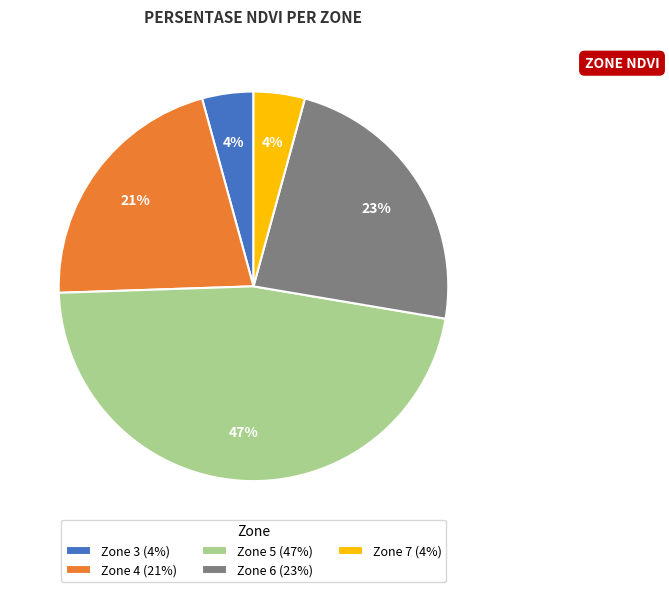

Which slice is the largest?

Zone 5 (47%)